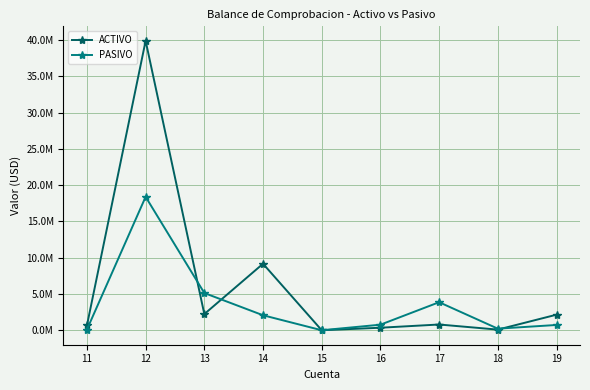

What are all the series names shown in the legend?

ACTIVO, PASIVO